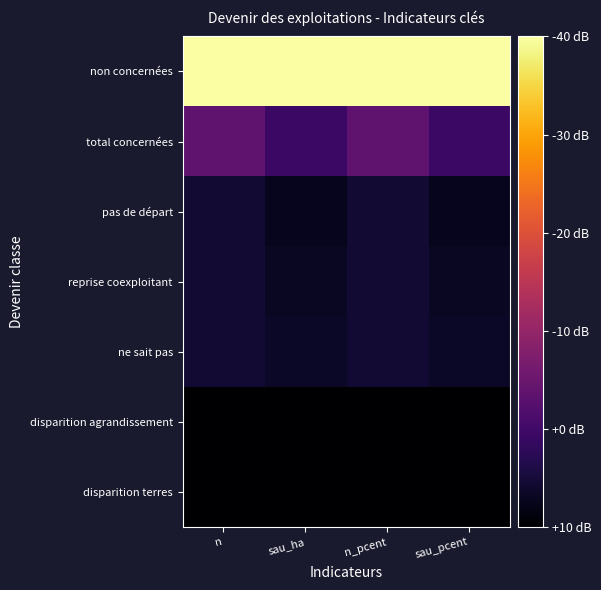

At how many categories does at least one series exceed 0?

4